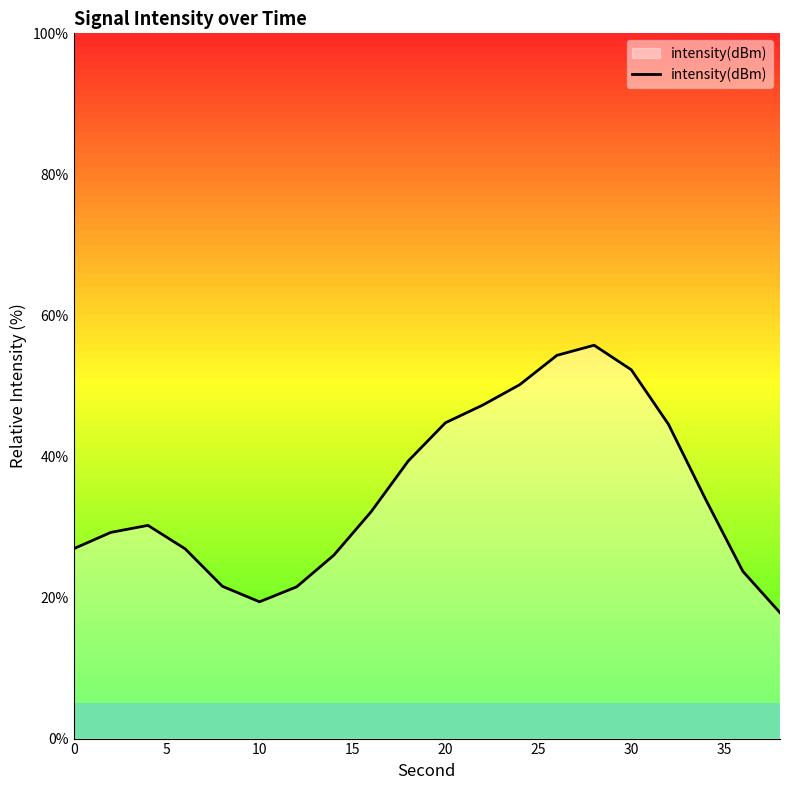

How many distinct data groups are displayed?

1